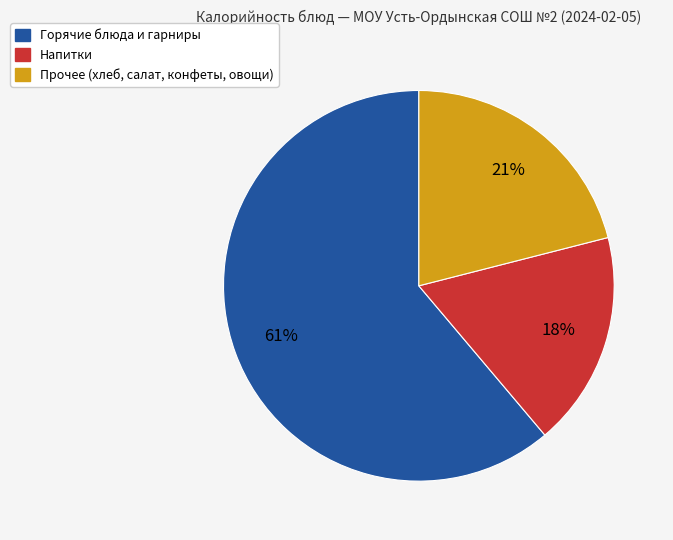

How many slices are in this pie chart?

3